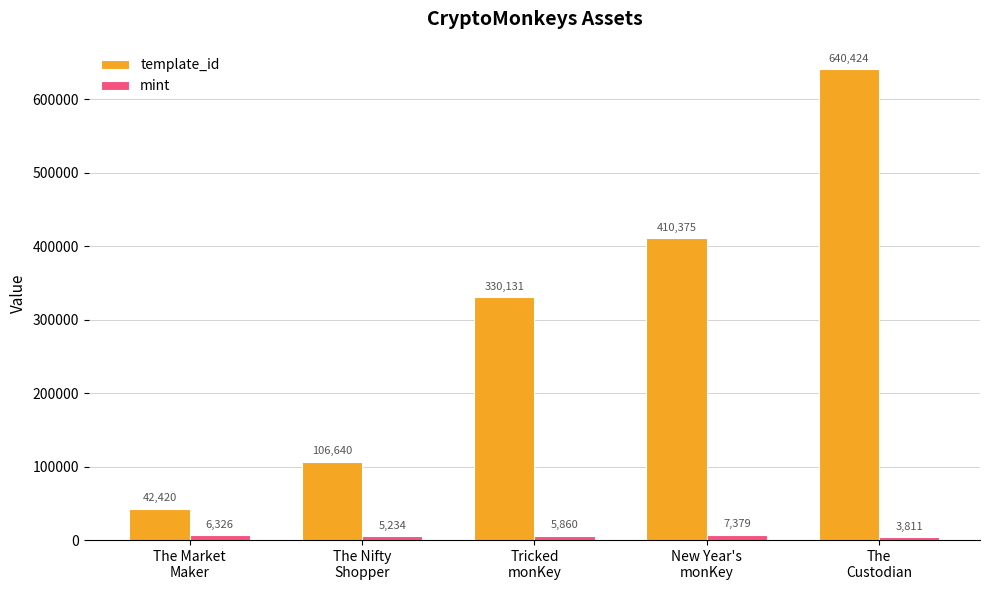

Reading left to right, transcribe all the data shown in this chart.

template_id: 42420	106640	330131	410375	640424
mint: 6326	5234	5860	7379	3811